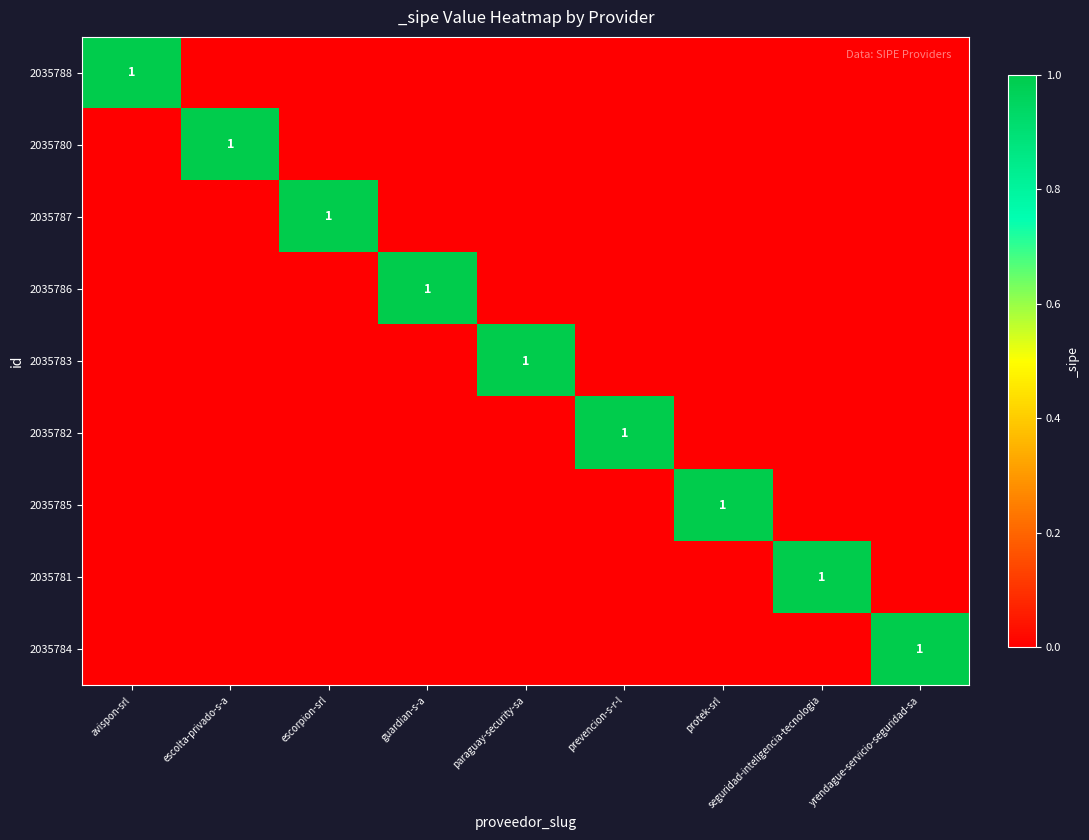

Is the value of 2035784 at prevencion-s-r-l greater than the value of 2035788 at prevencion-s-r-l?

No